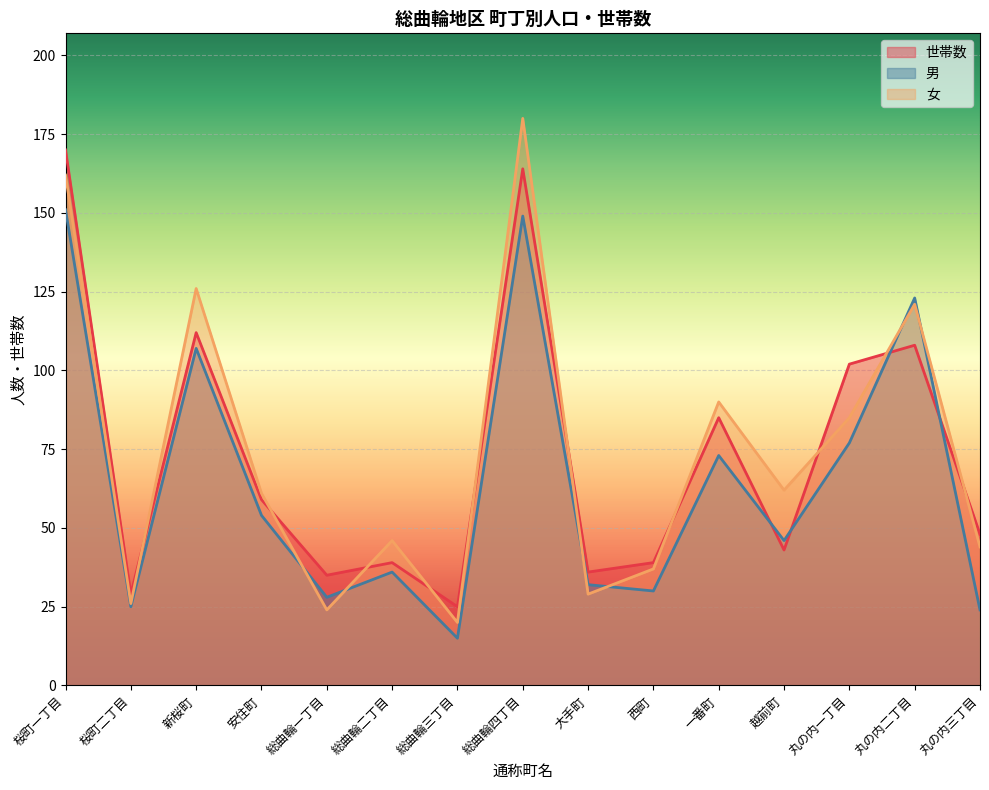

Is the value of 世帯数 at 安住町 greater than the value of 女 at 丸の内三丁目?

Yes